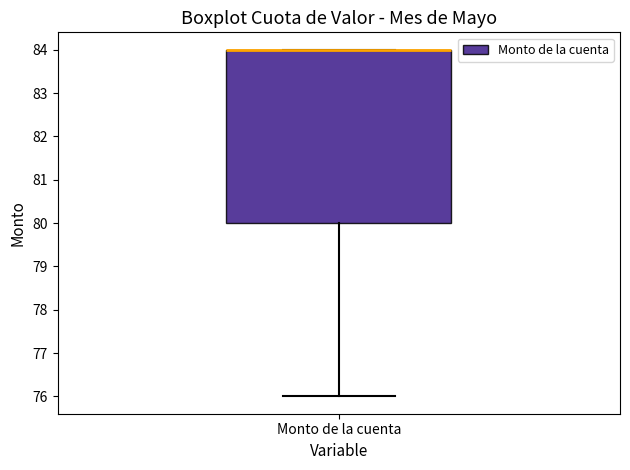

Where is the lower edge of the box for Monto de la cuenta on the y-axis? The values are not printed on the chart, so give them approximately, as read against the axis.

80